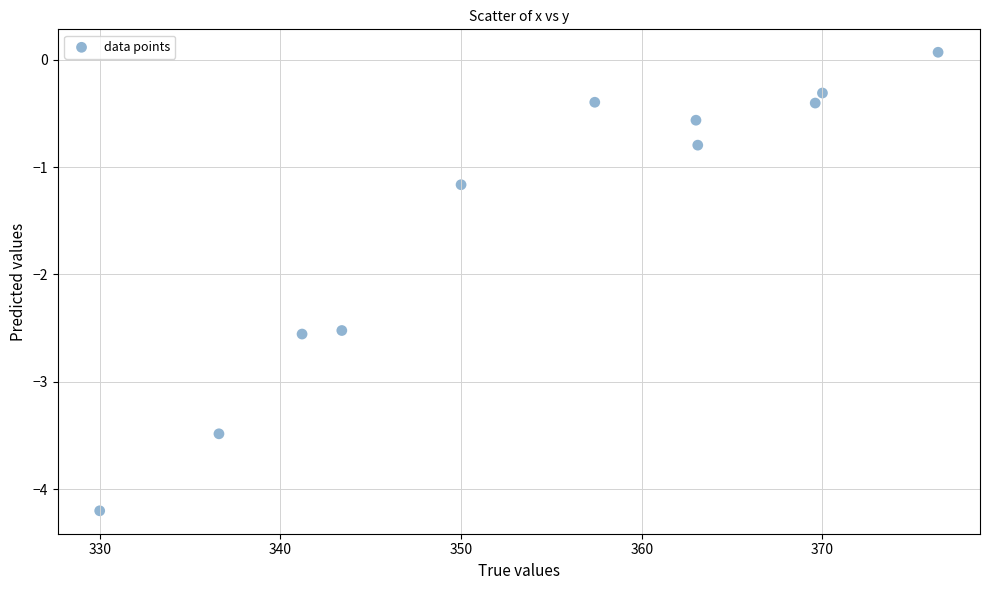

What is the average Y value?

-1.5